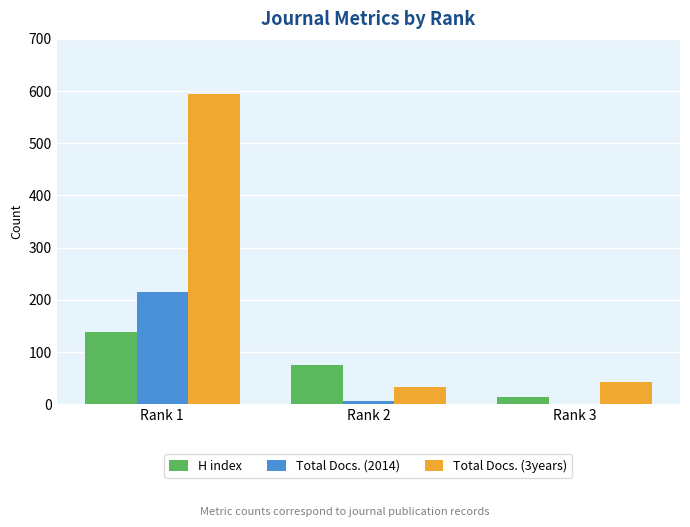

What is the maximum value shown in the chart?

595